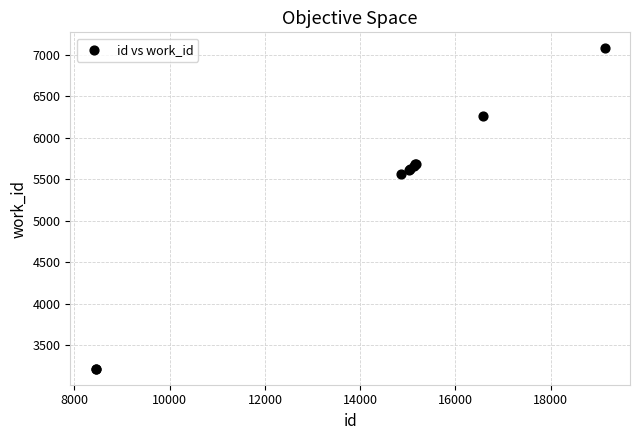

What Y value in the scatter plot is closest to 5148?

5560